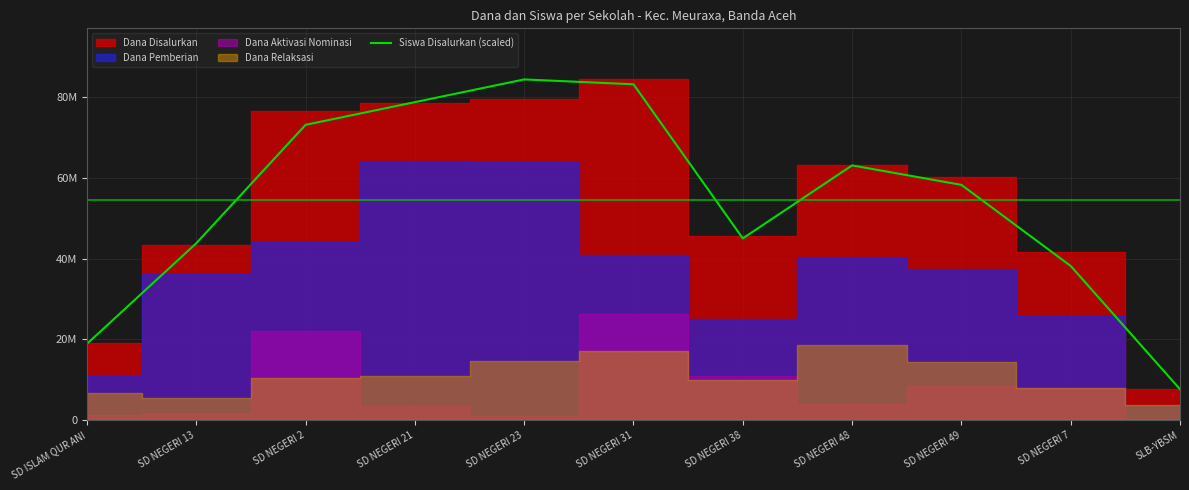

What is the change in value from SD NEGERI 23 to SD NEGERI 49?

-26116071.4